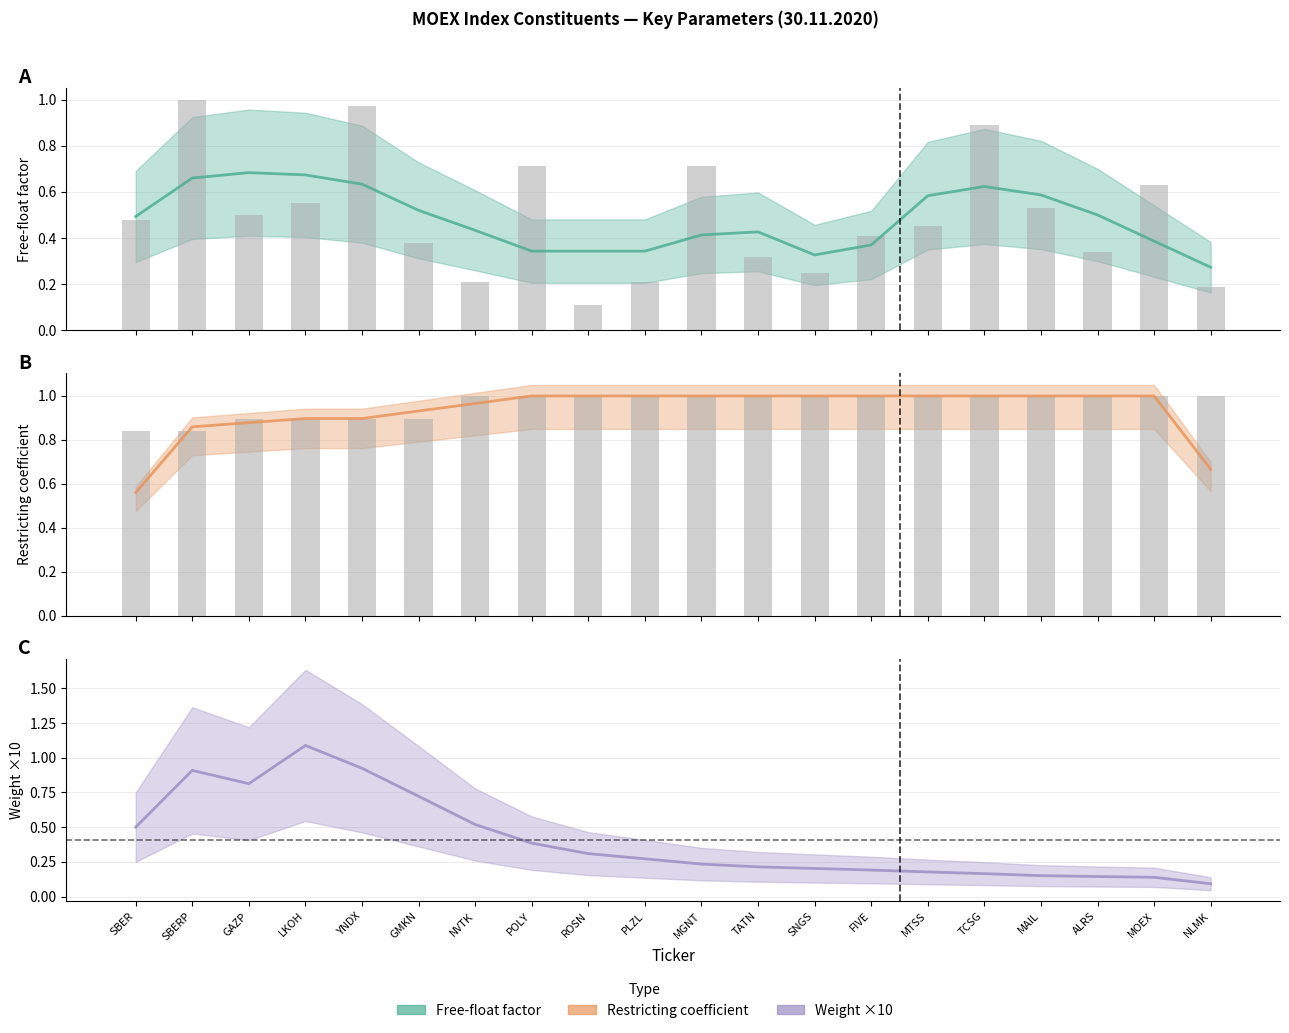

What is the difference between the maximum and minimum values in the Free-float factor series?

0.9